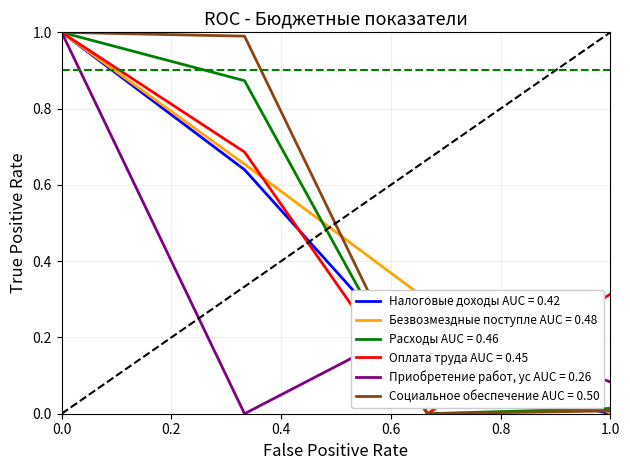

Reading right to left, extract all data points from this chart.

Налоговые доходы: 0.0	0.1	0.6	1.0
Безвозмездные поступления: 0.0	0.3	0.7	1.0
Расходы: 0.0	0.0	0.9	1.0
Оплата труда: 0.3	0.0	0.7	1.0
Приобретение работ, услуг: 0.1	0.2	0.0	1.0
Социальное обеспечение: 0.0	0.0	1.0	1.0